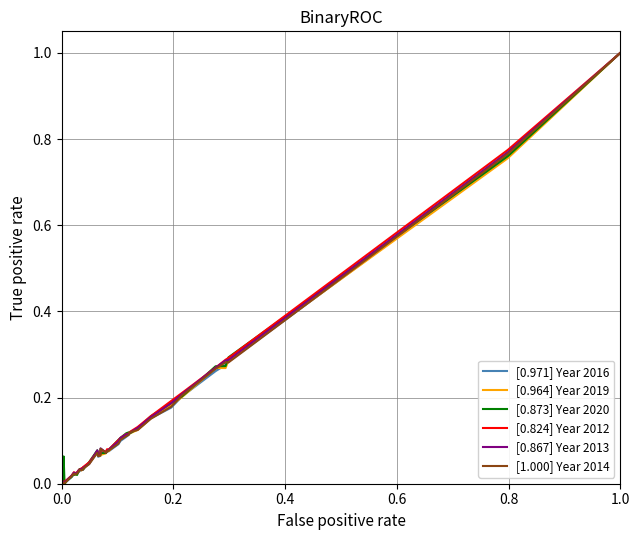

What are all the series names shown in the legend?

[0.971] Year 2016, [0.964] Year 2019, [0.873] Year 2020, [0.824] Year 2012, [0.867] Year 2013, [1.000] Year 2014